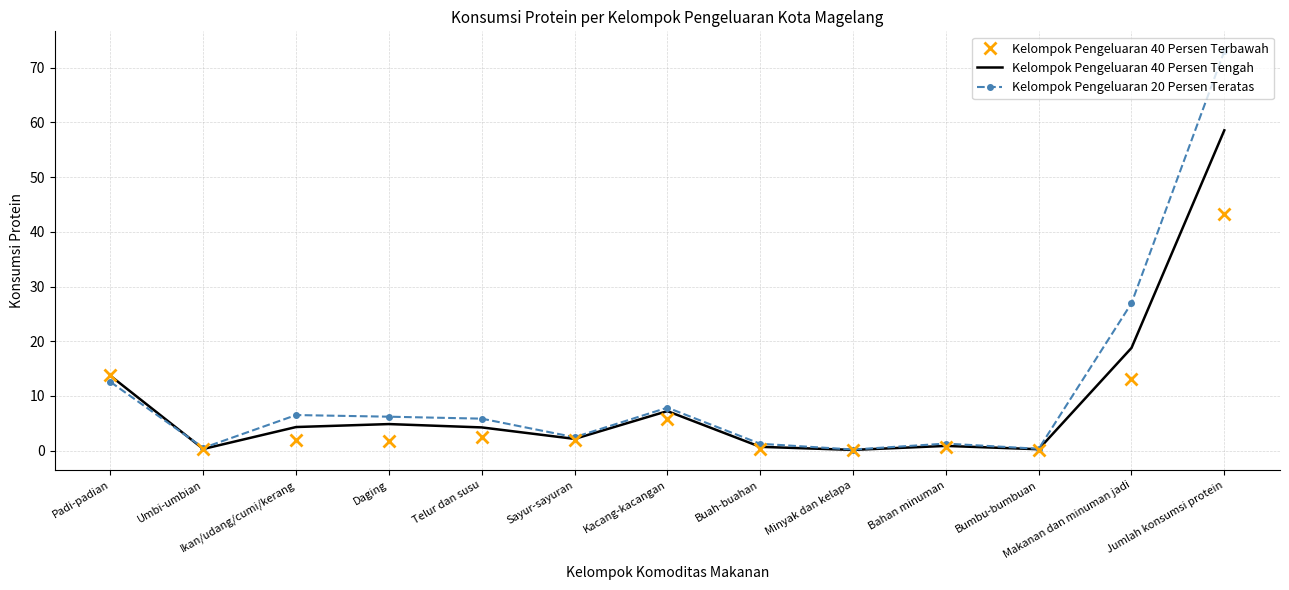

At how many categories does at least one series exceed 21?

2